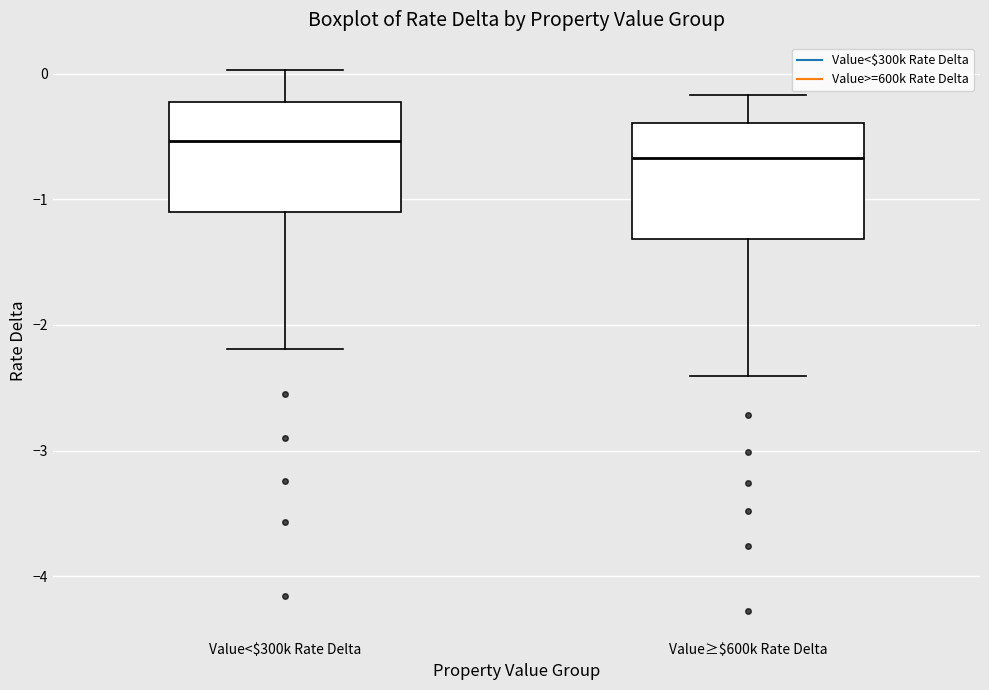

Reading left to right, read every box against the y-axis: the position of its median line, the range the box covers, and the ends of its whiskers. The values are not printed on the chart, so give them approximately, as read against the axis.

Value<$300k Rate Delta: median -0.5, box -1.1 to -0.2, whiskers -2.2 to 0.0
Value≥$600k Rate Delta: median -0.7, box -1.3 to -0.4, whiskers -2.4 to -0.2